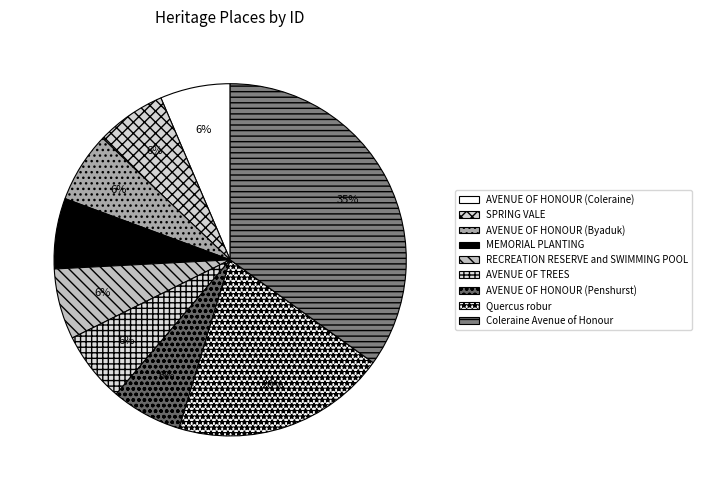

How many slices are in this pie chart?

9